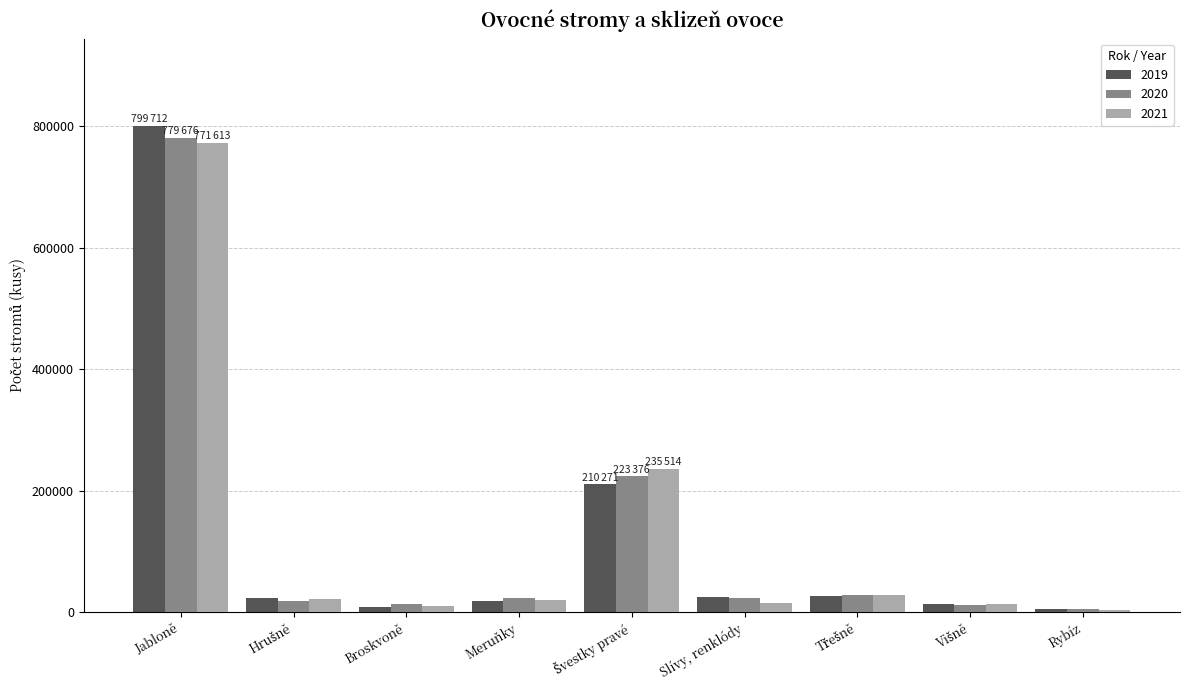

Read the 2021 value at Jabloně, to the nearest 100.

771600